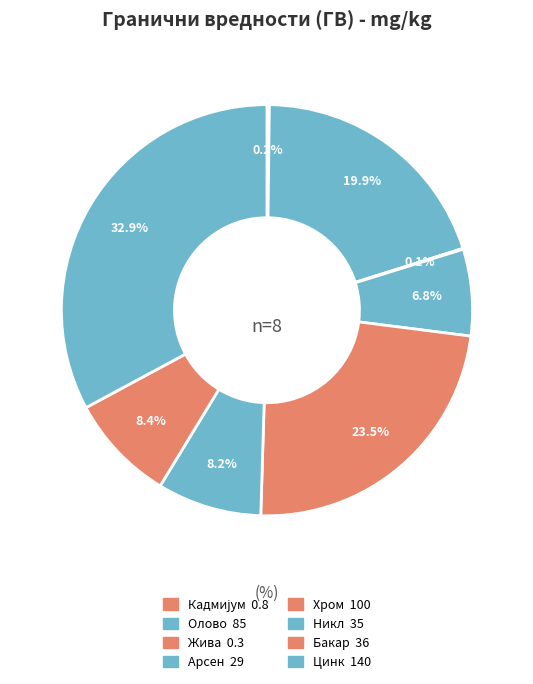

How many slices are in this pie chart?

8